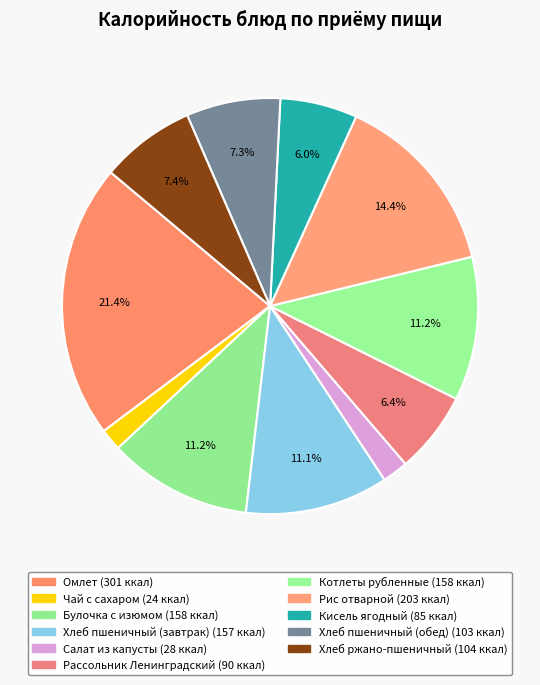

To the nearest percent, what is the difference between the largest and smallest slice percentages?

20%